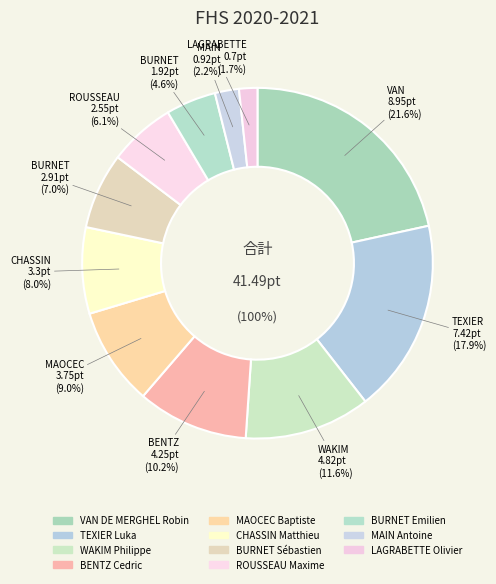

To the nearest percent, what percentage of the pie is WAKIM Philippe?

12%